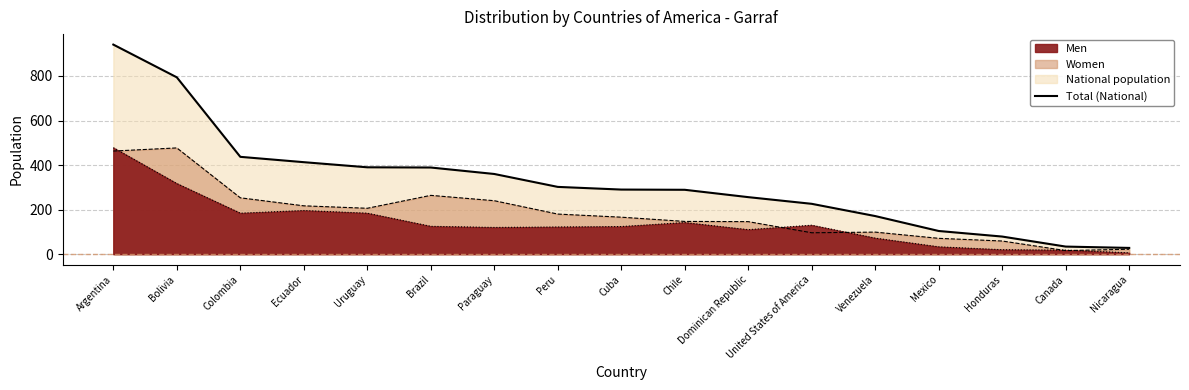

What is the approximate value of Women at Bolivia?

477